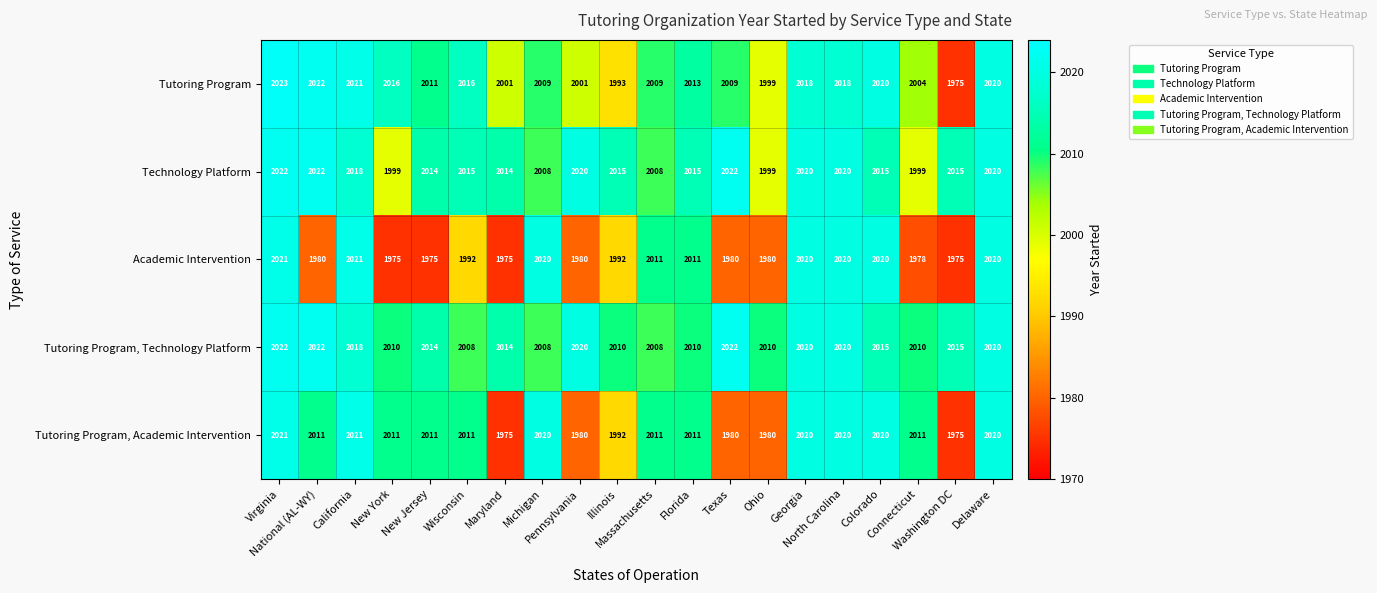

At how many categories does at least one series exceed 1979?

20